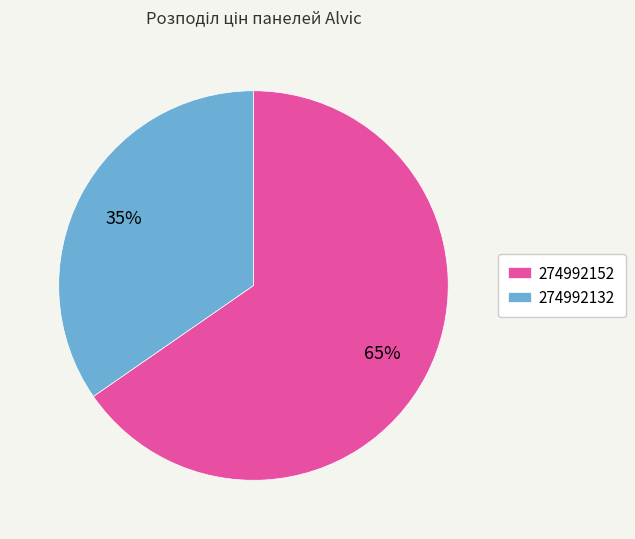

To the nearest percent, what is the average slice percentage?

50%